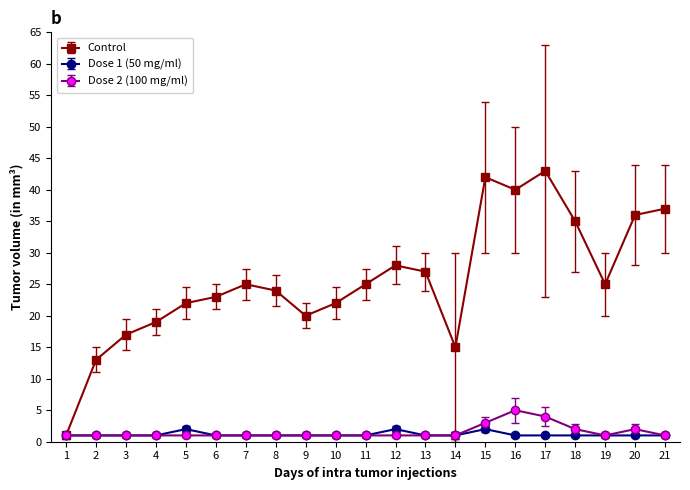

What is the value of the Dose 2 (100 mg/ml) point at the 20th from the left?

2